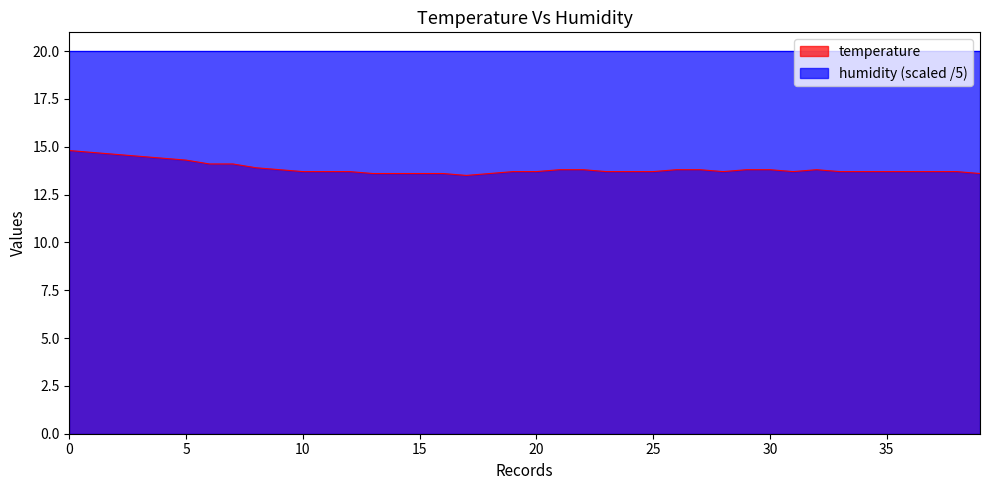

True or false: temperature and humidity (scaled /5) cross at least once.

False